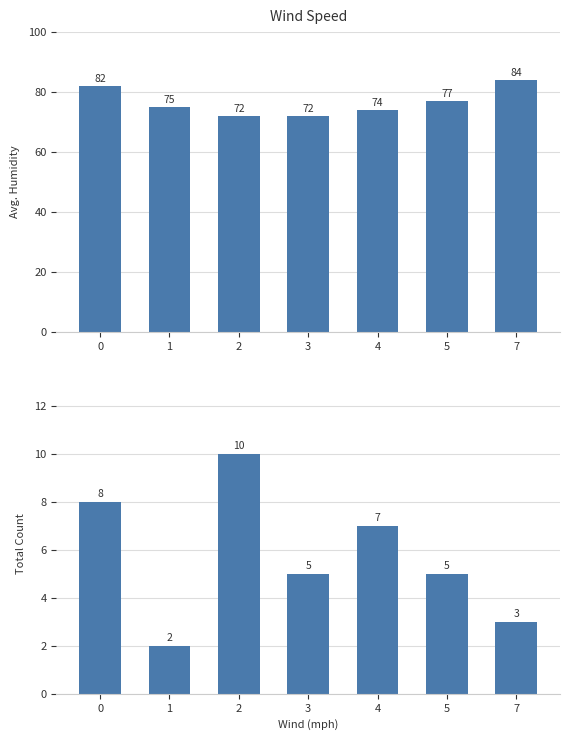

Rank the series at 2 from lowest to highest value.

Total Count, Avg. Humidity